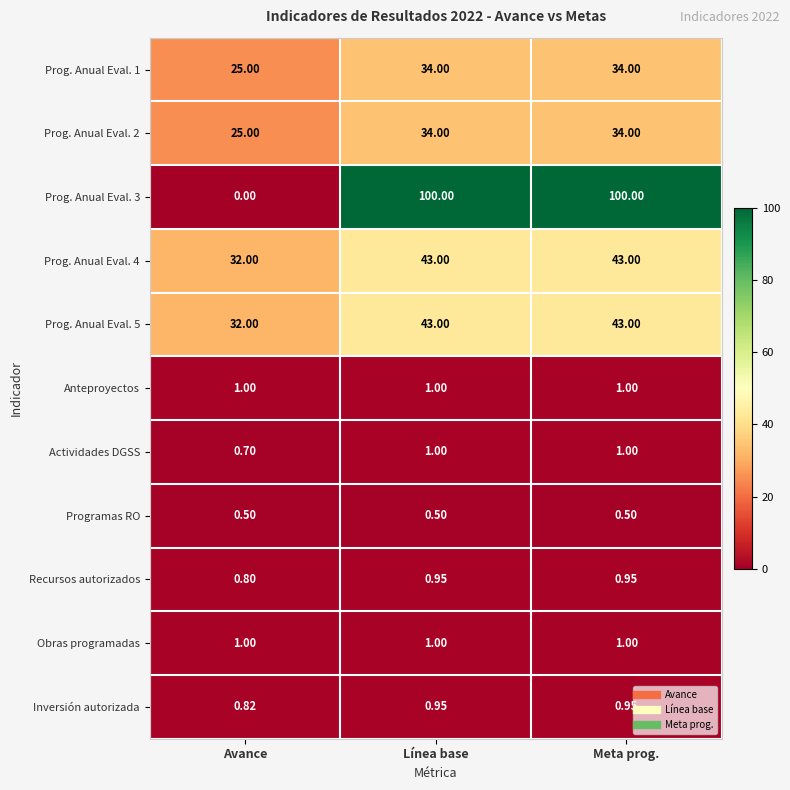

Where is Prog. Anual Eval. 4 nearest to the value 37?

Avance